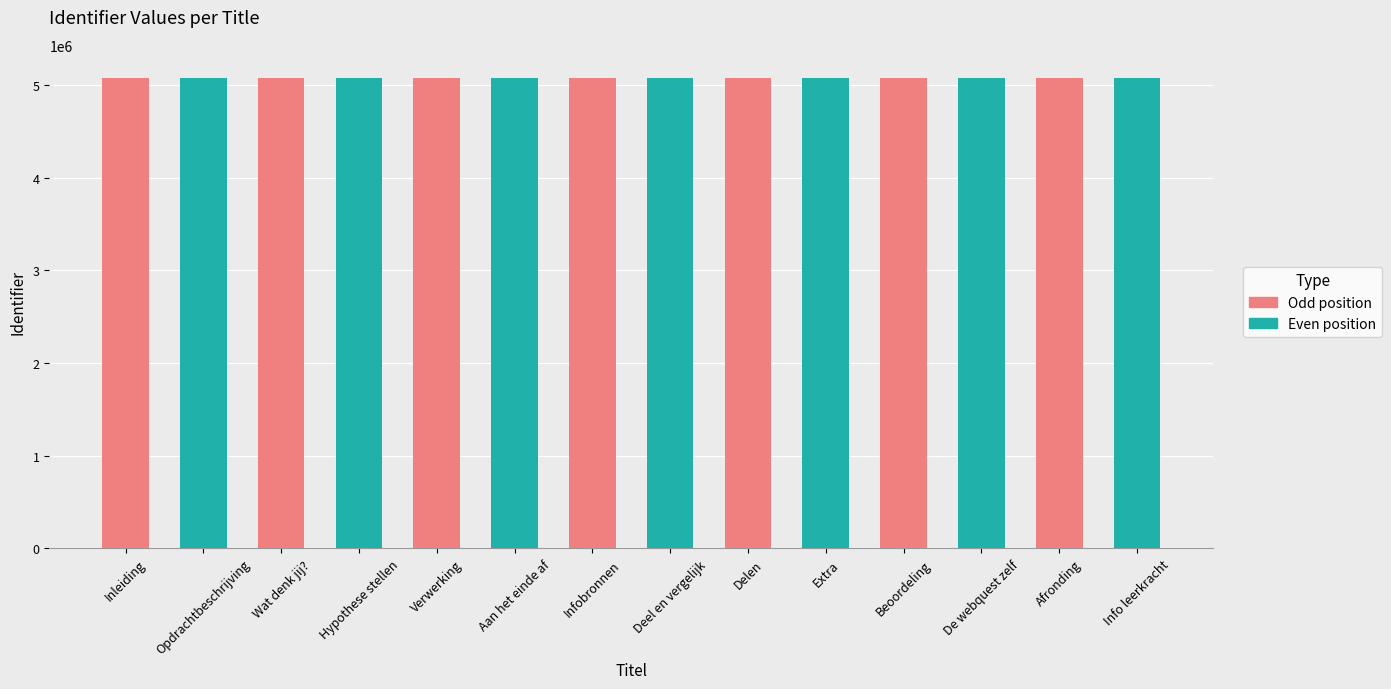

What is the change in value from Deel en vergelijk to Delen?

+558